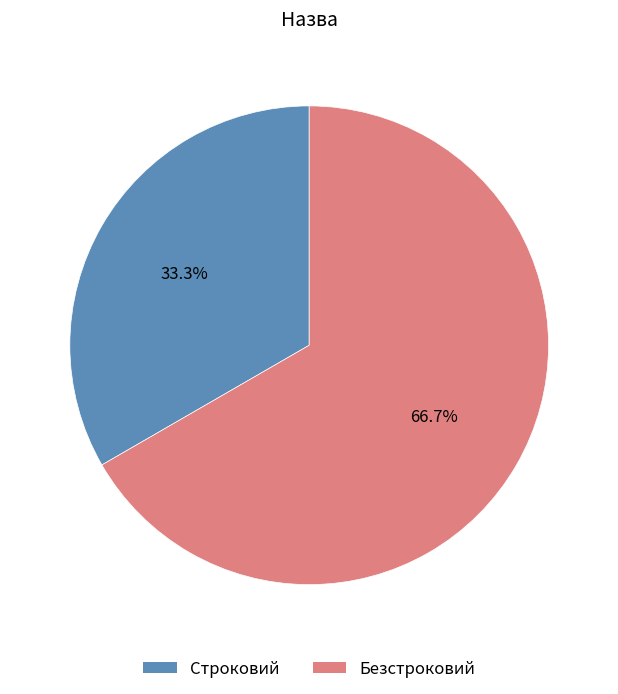

To the nearest percent, what percentage of the pie is Безстроковий?

67%